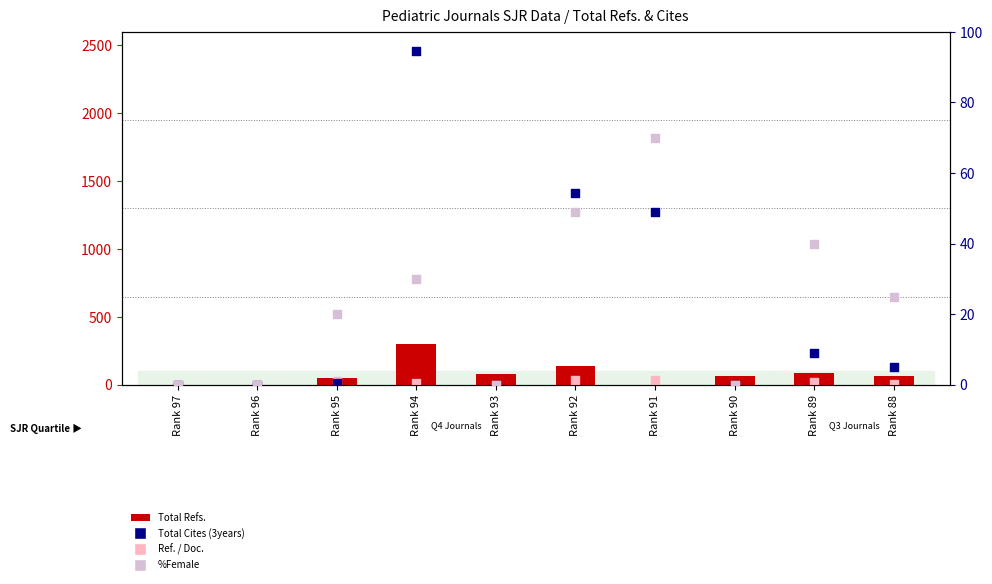

Which series has the largest total across all categories?

Total Refs.